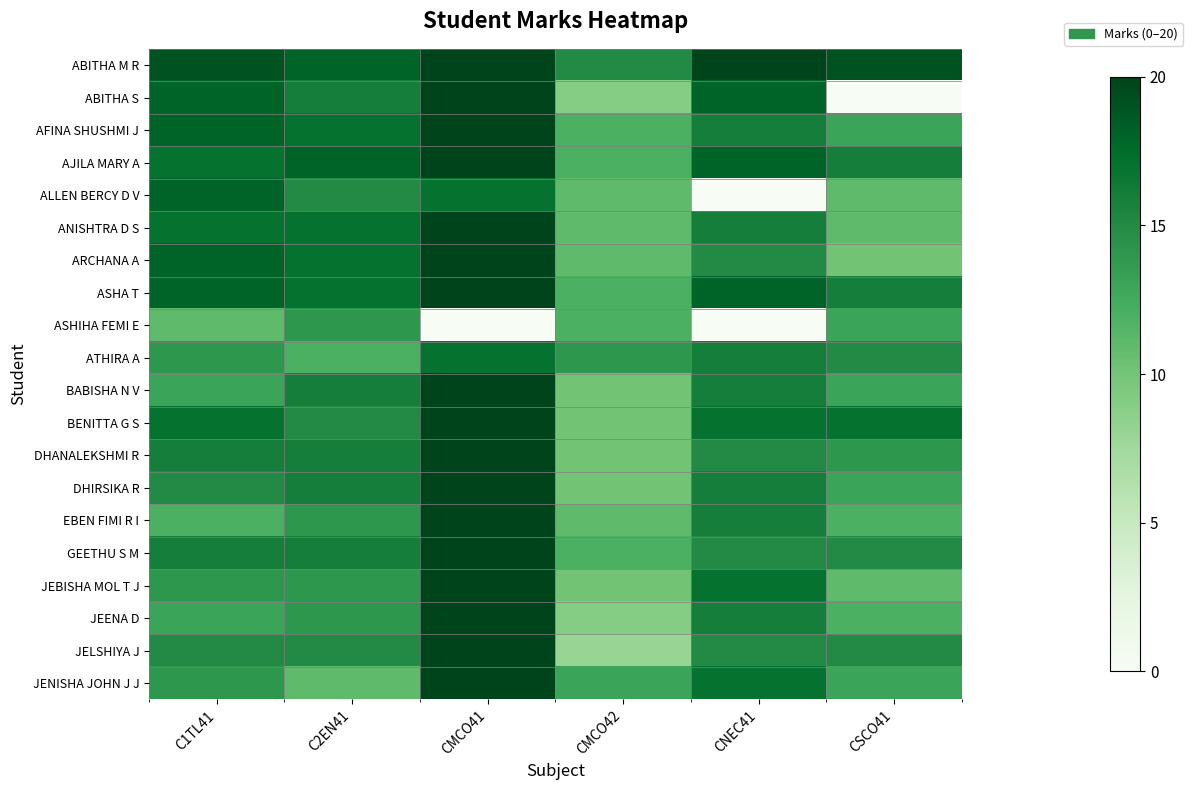

At C2EN41, list the series in order from largest to smallest.

ABITHA M R, AJILA MARY A, AFINA SHUSHMI J, ANISHTRA D S, ARCHANA A, ASHA T, ABITHA S, BABISHA N V, DHANALEKSHMI R, DHIRSIKA R, GEETHU S M, ALLEN BERCY D V, BENITTA G S, JELSHIYA J, ASHIHA FEMI E, EBEN FIMI R I, JEBISHA MOL T J, JEENA D, ATHIRA A, JENISHA JOHN J J